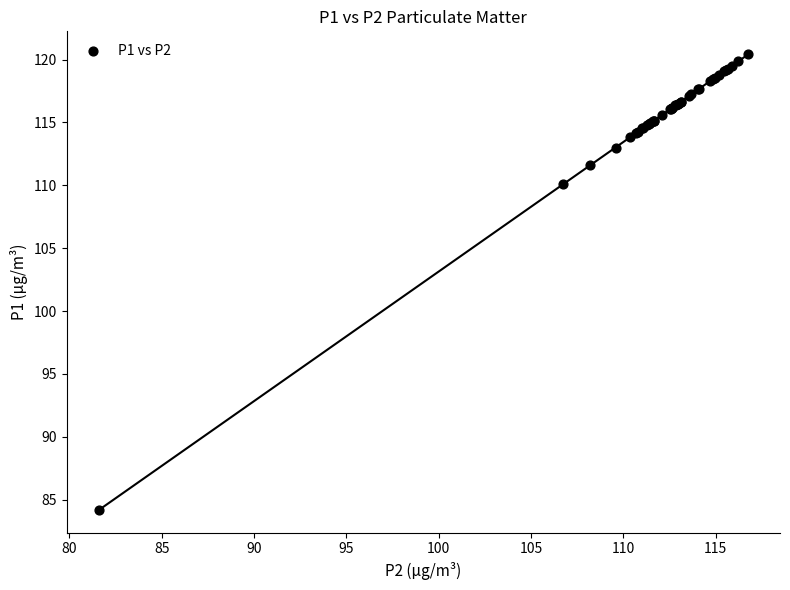

What Y value in the scatter plot is closest to 102?

110.1